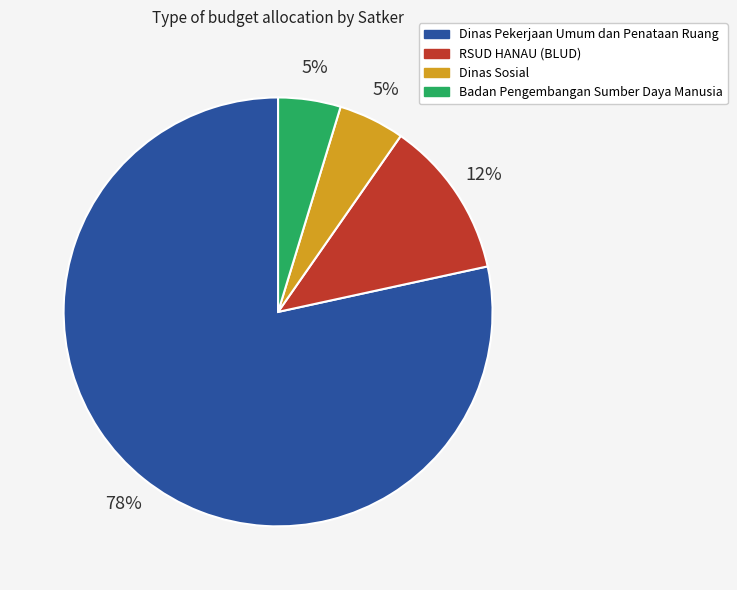

Does Badan Pengembangan Sumber Daya Manusia represent more than half of the total?

No